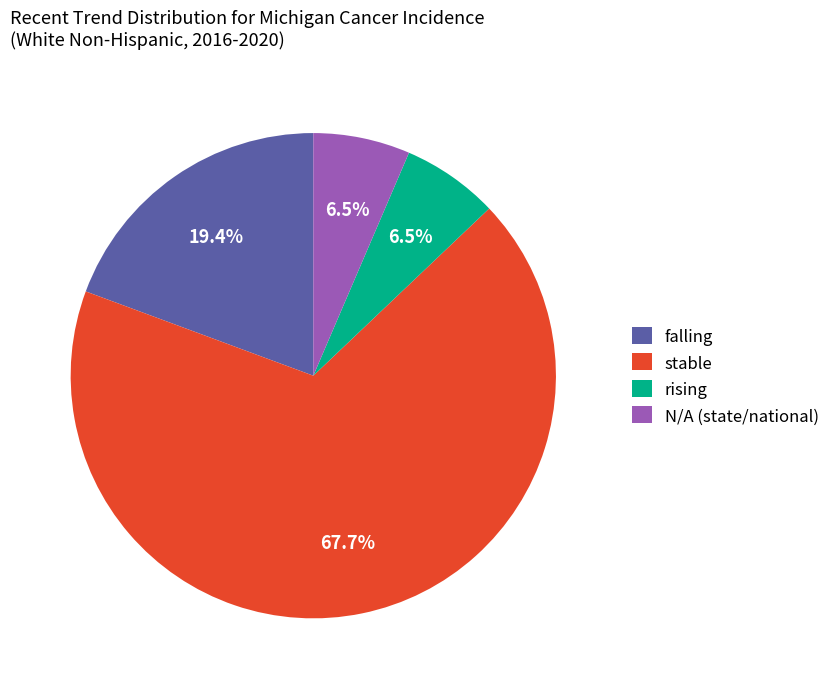

Which category has the biggest portion of the pie?

stable